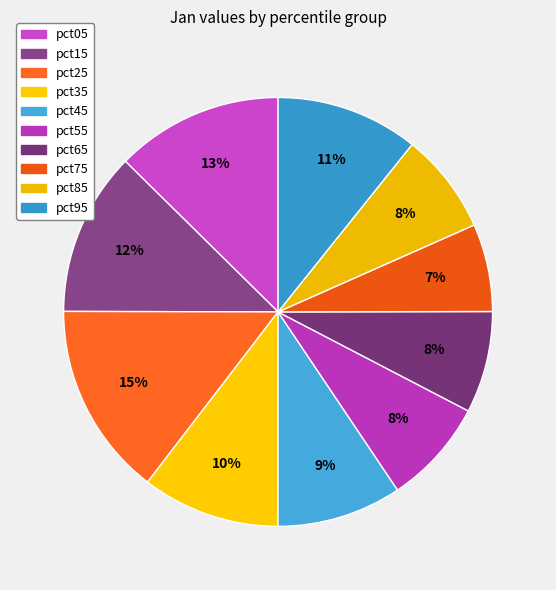

Which category has the biggest portion of the pie?

pct25